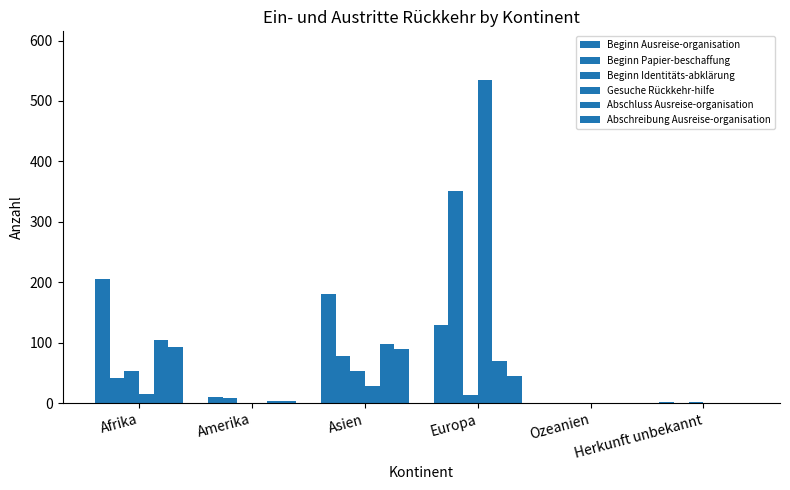

Count the number of data series in this chart.

6